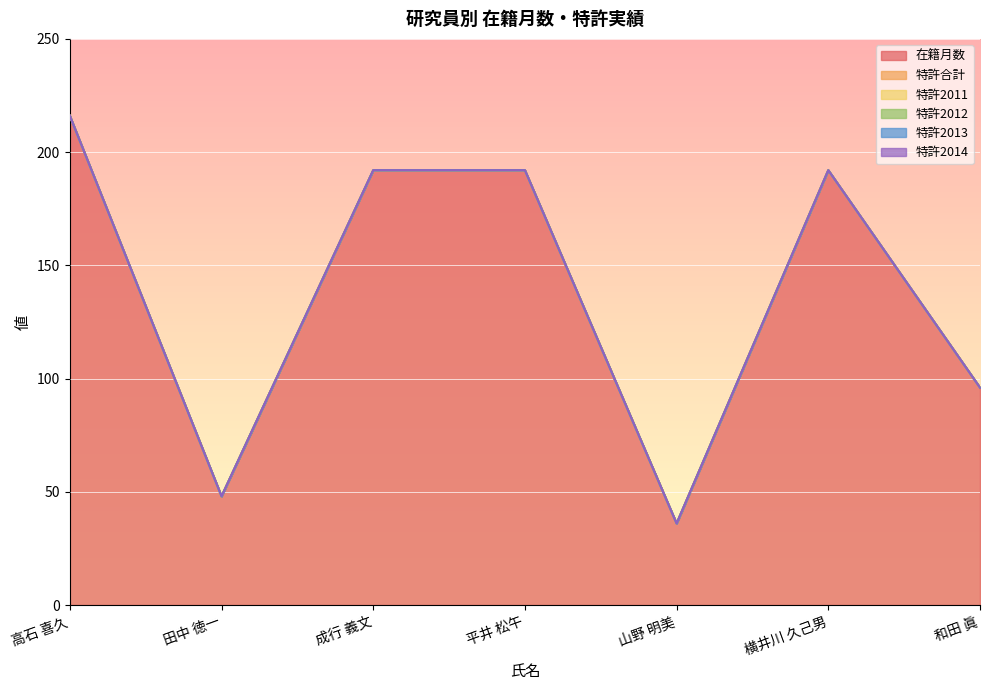

Which has a higher value, 横井川 久己男 or 高石 喜久?

高石 喜久